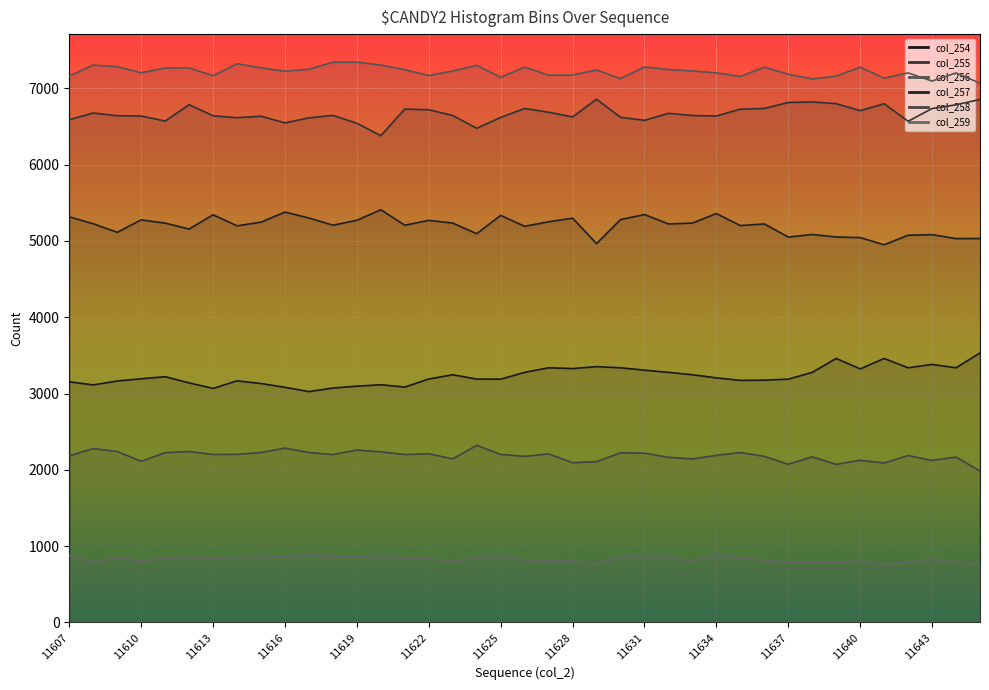

What is the average value of the col_257 series?

5199